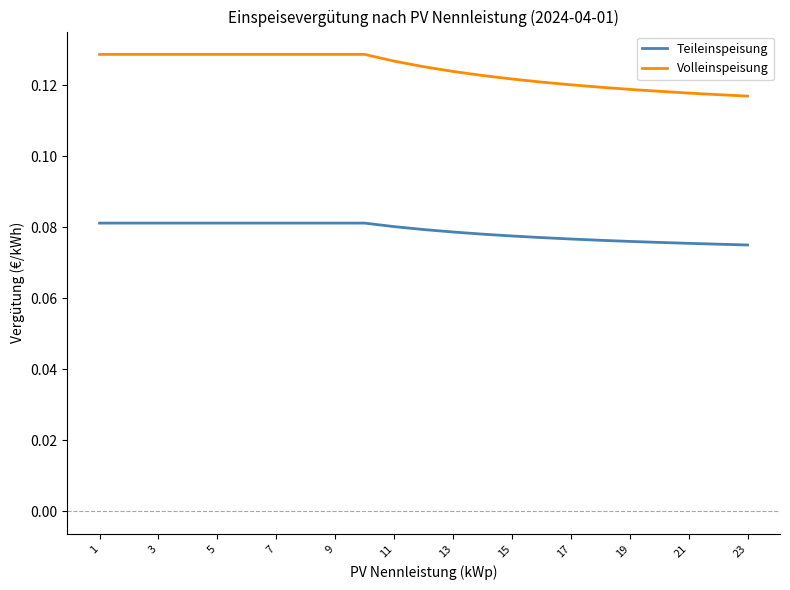

List the series in order of their peak value, highest first.

Volleinspeisung, Teileinspeisung